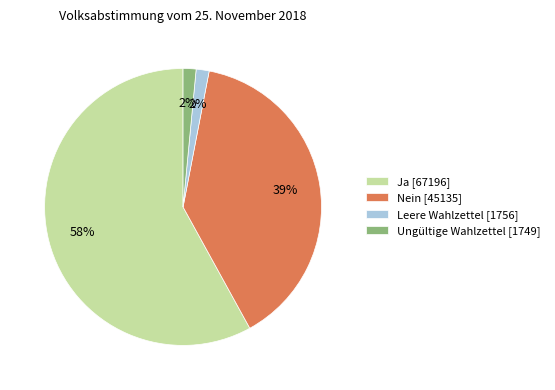

Which has a higher value, Nein [45135] or Leere Wahlzettel [1756]?

Nein [45135]